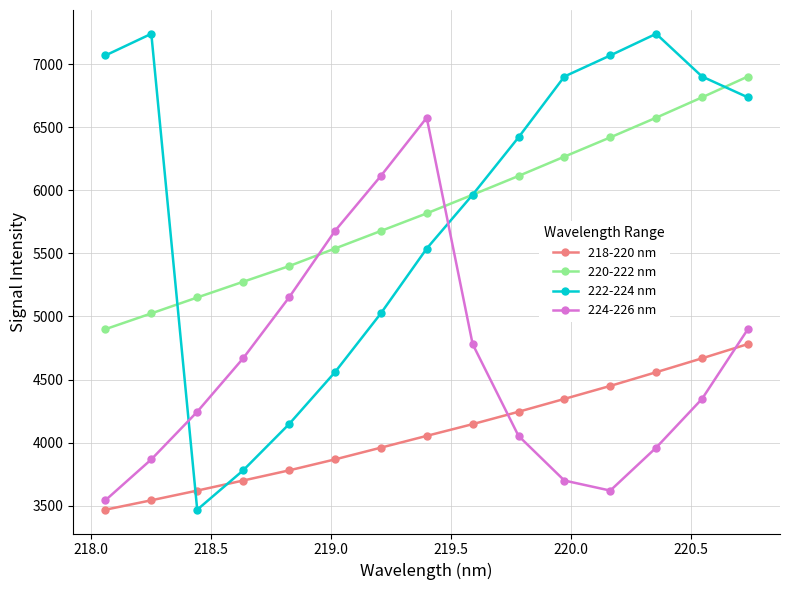

What are all the series names shown in the legend?

218-220 nm, 220-222 nm, 222-224 nm, 224-226 nm